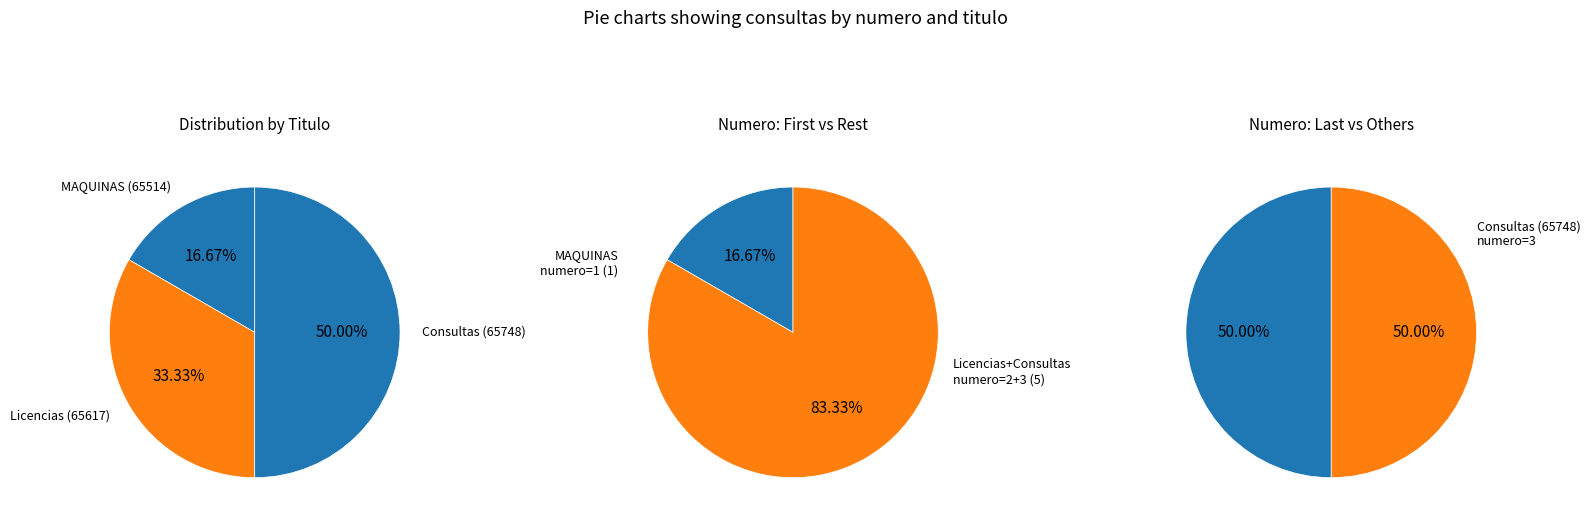

Does any single category account for the majority?

No